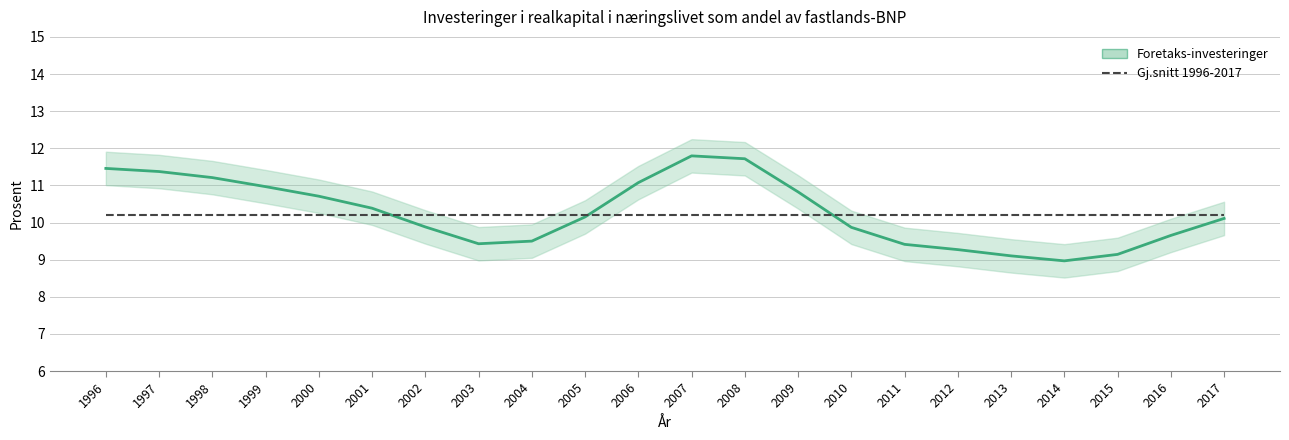

Where does the Foretaks-investeringer series first go above 10?

1996